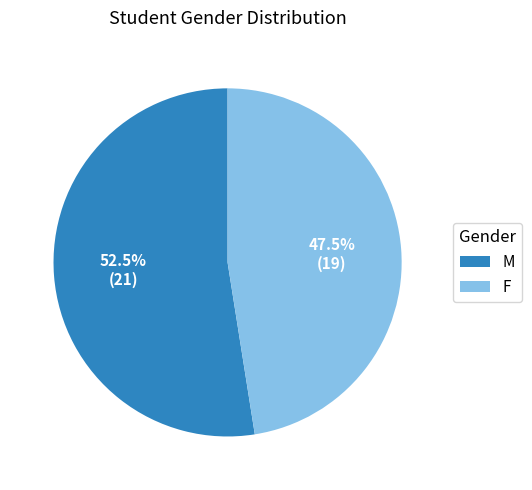

How many segments does this pie chart have?

2